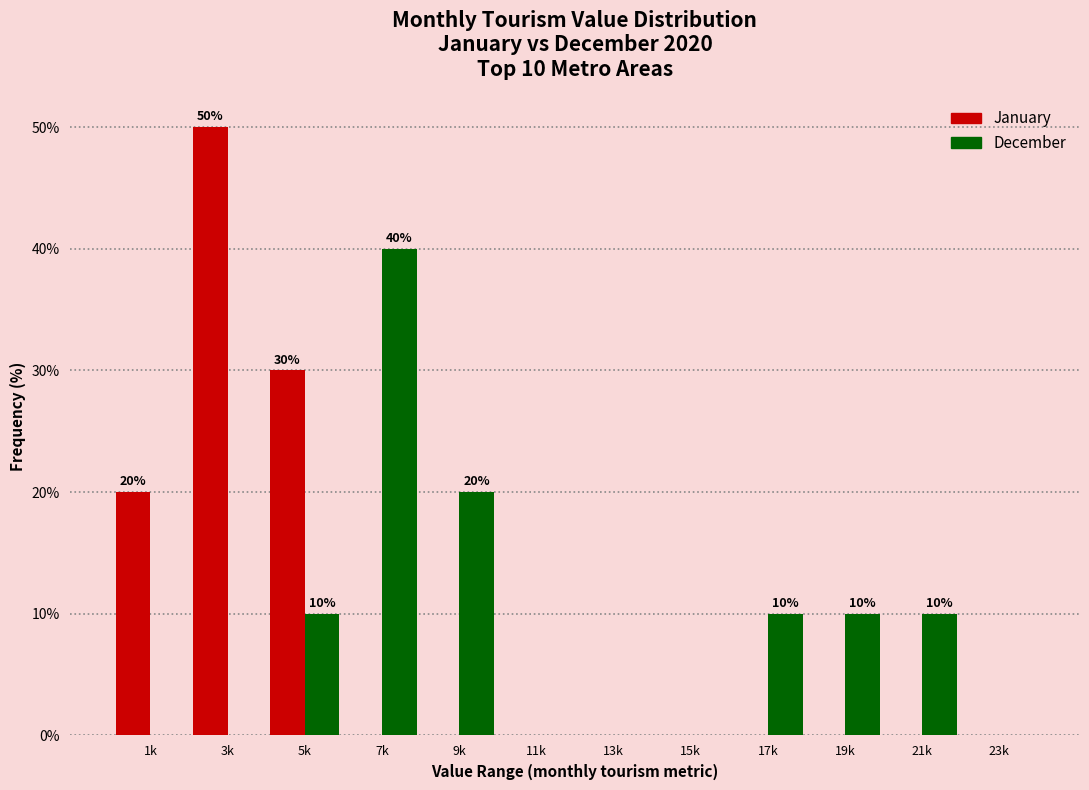

Reading left to right, what are all the values shown in this chart?

January: 1k=20	3k=50	5k=30	7k=0	9k=0	11k=0	13k=0	15k=0	17k=0	19k=0	21k=0	23k=0
December: 1k=0	3k=0	5k=10	7k=40	9k=20	11k=0	13k=0	15k=0	17k=10	19k=10	21k=10	23k=0